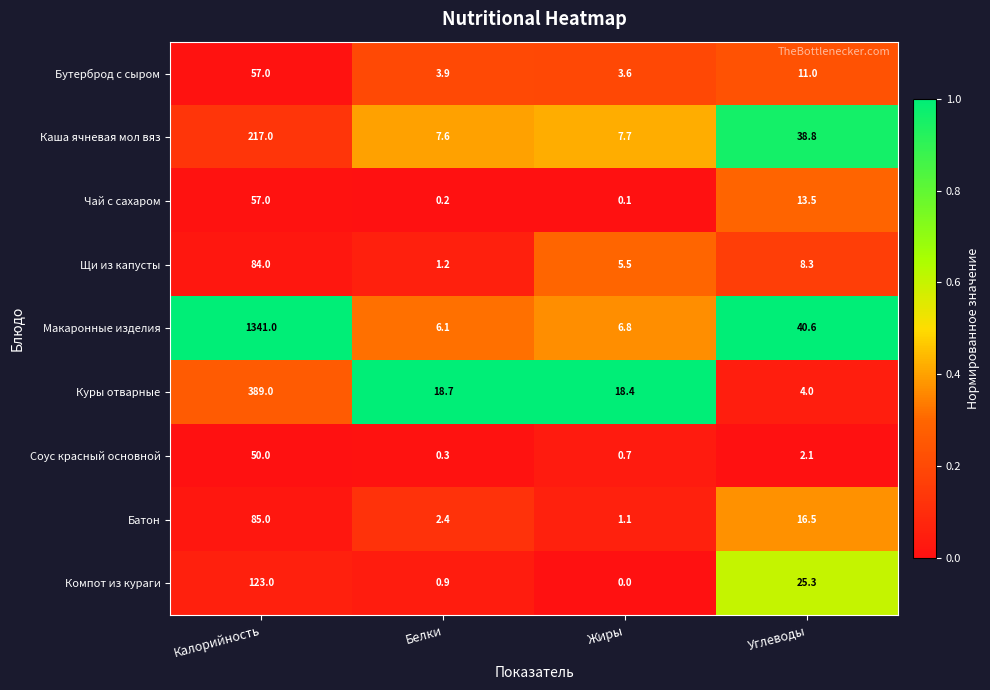

What is the difference between the highest and lowest values at Углеводы?

38.5